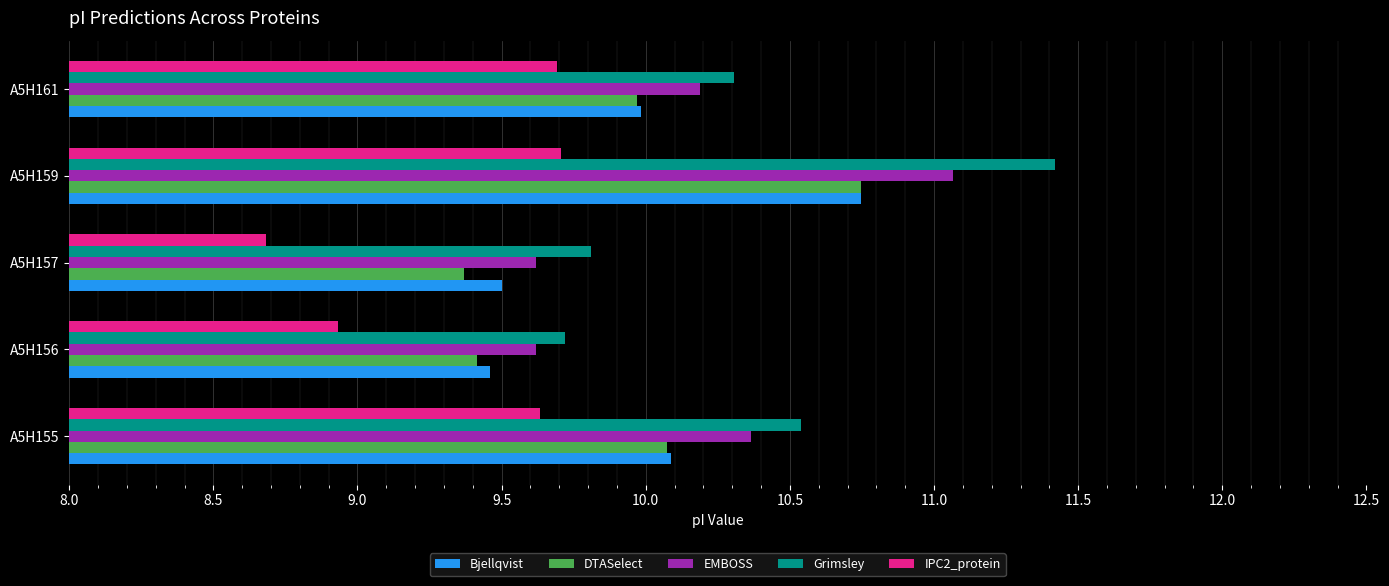

What is the sum of the Grimsley values at A5H157 and A5H156?

19.5